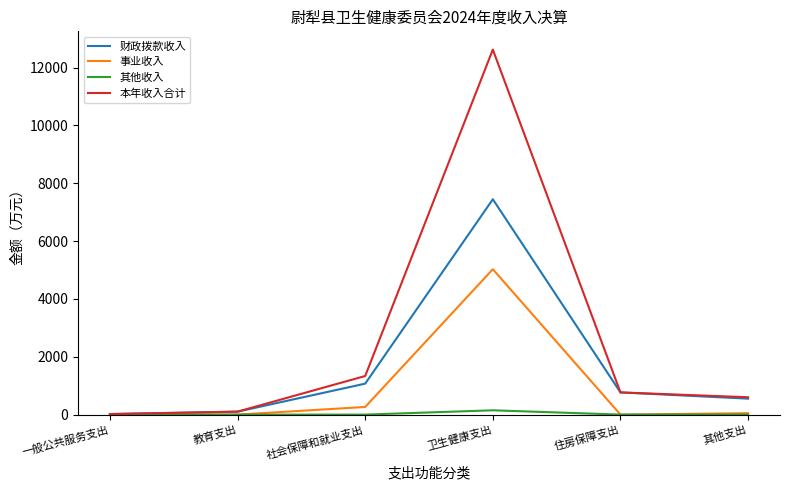

In 其他收入, how many points are higher than both neighbors (excluding endpoints)?

1